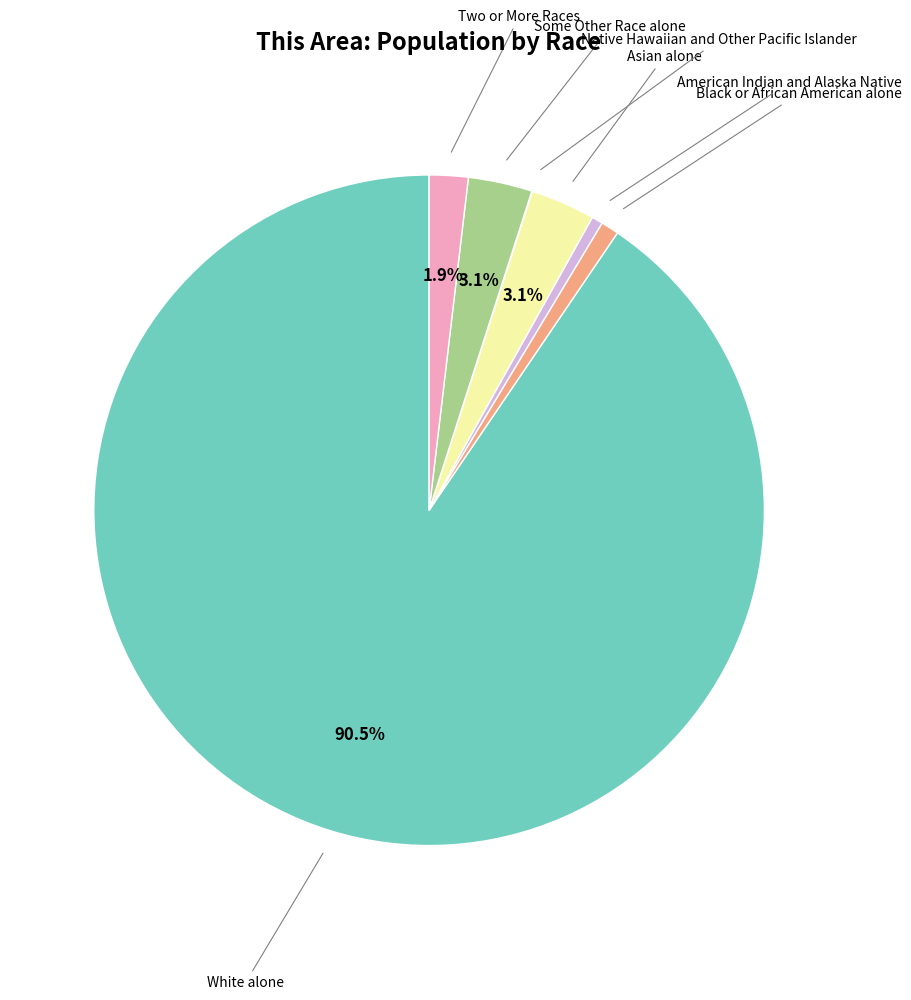

Does any single category account for the majority?

Yes